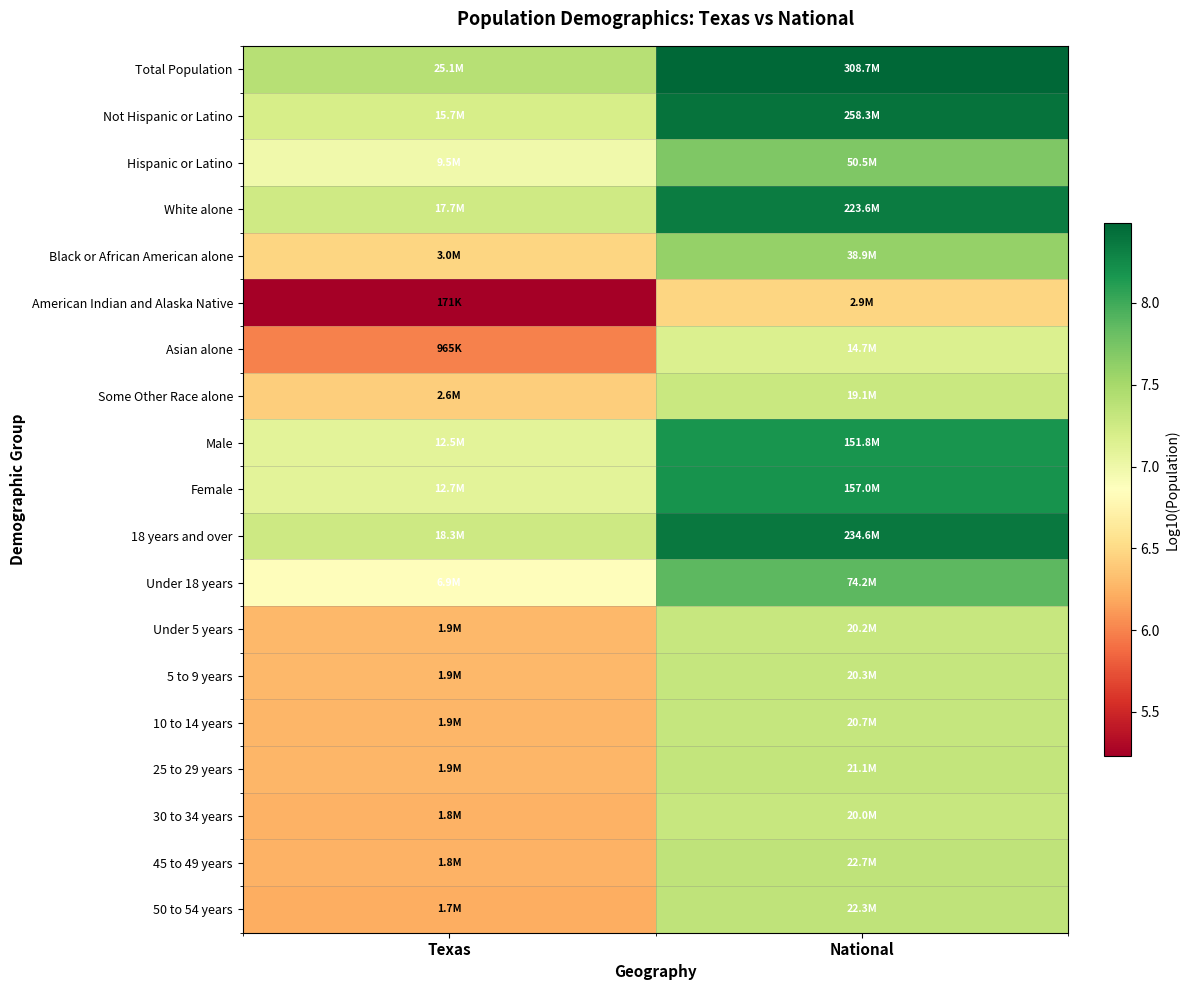

At which category does the chart reach its minimum across all series?

Texas